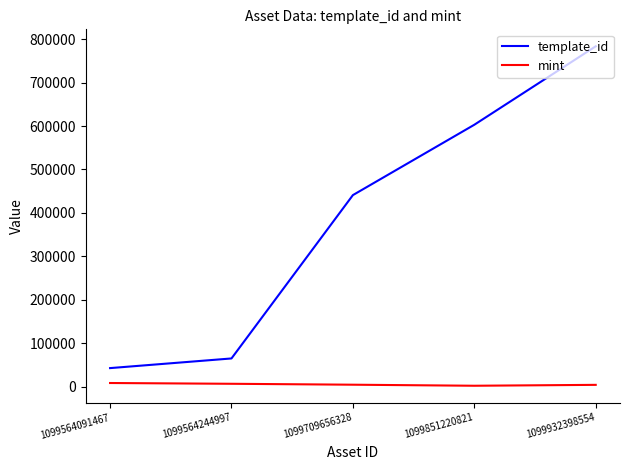

At which label is template_id closest to 413035?

1099709656328